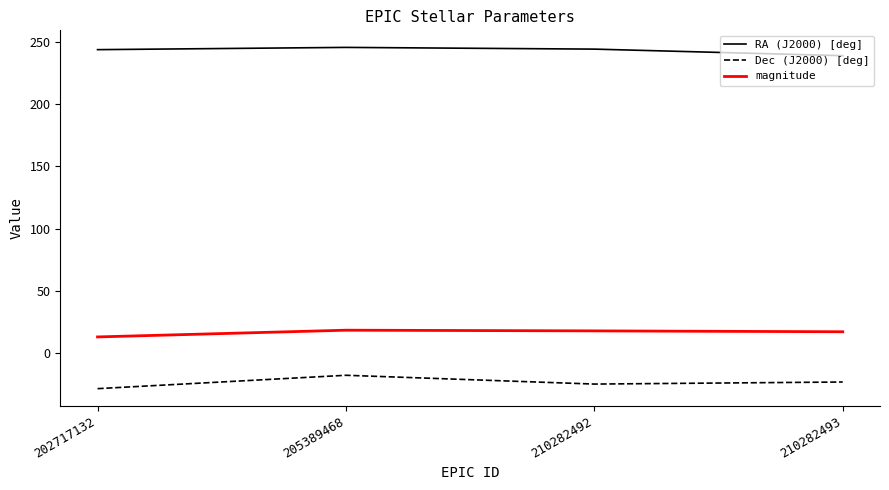

Rank the series by their average value, from lowest to highest.

Dec (J2000) [deg], magnitude, RA (J2000) [deg]